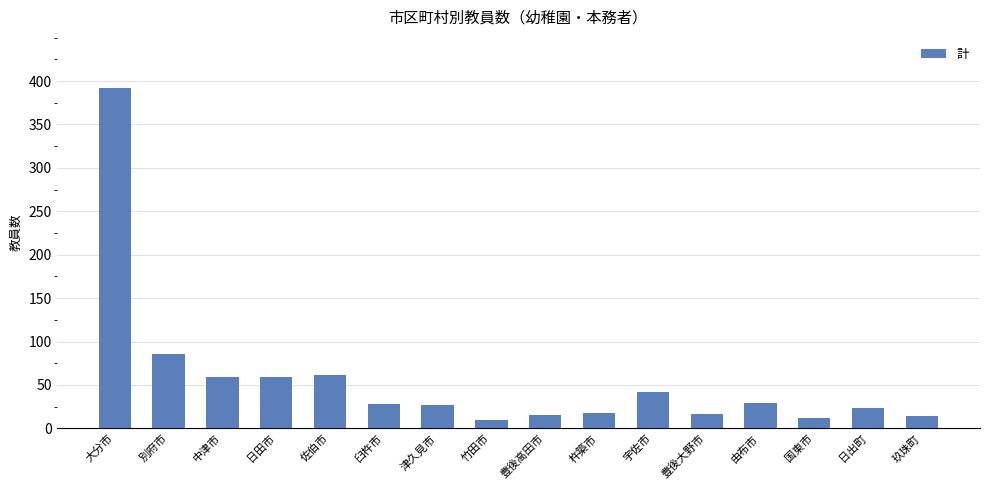

What is the smallest value displayed?

10